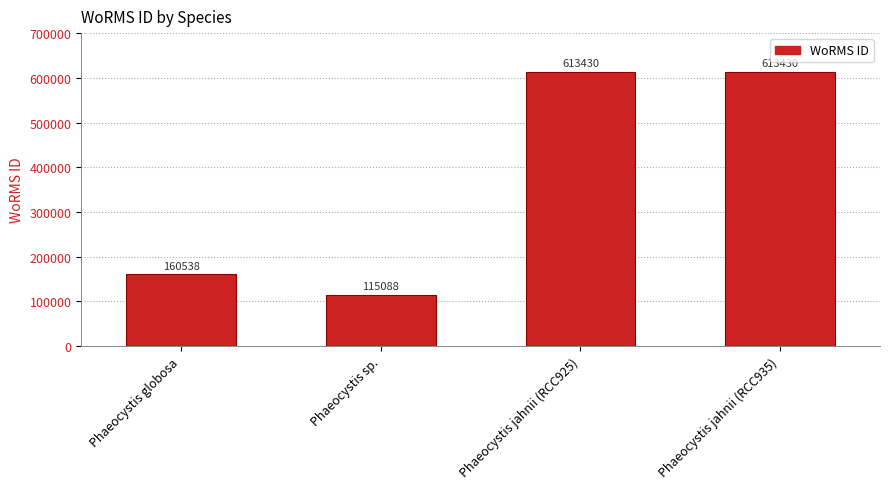

At which label is the value closest to 364259?

Phaeocystis globosa